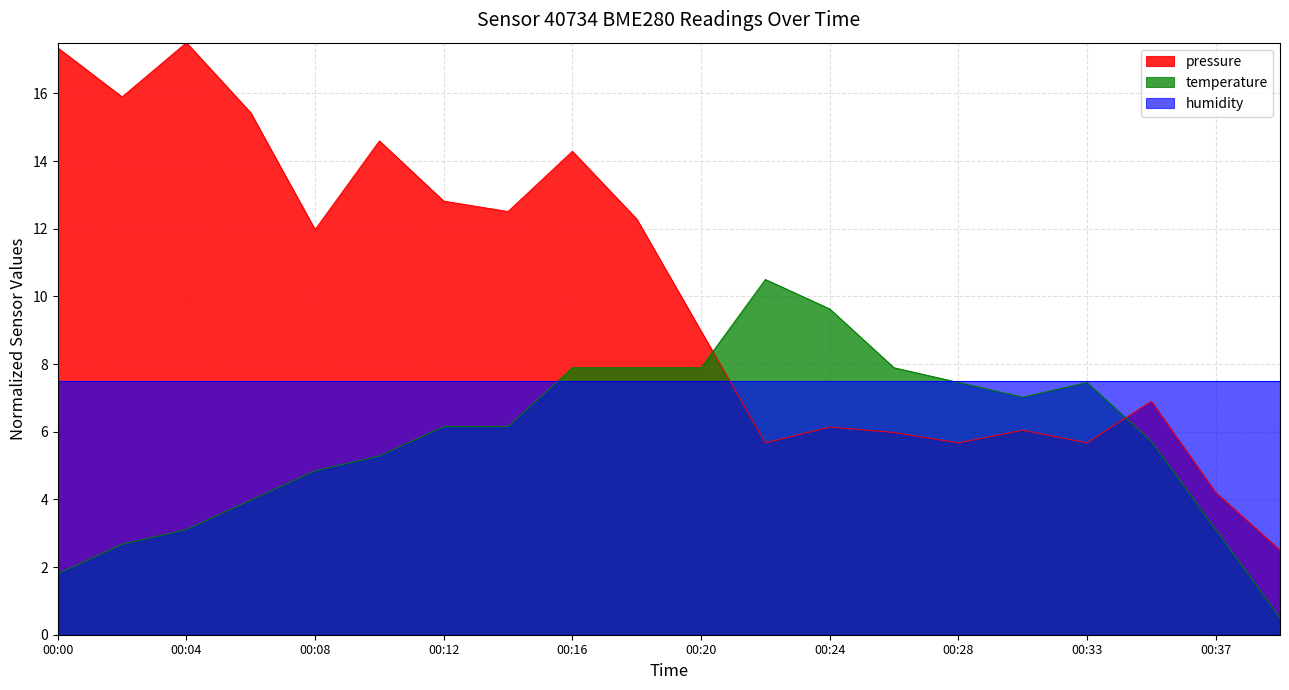

List the series in order of their overall mean, highest first.

pressure, humidity, temperature